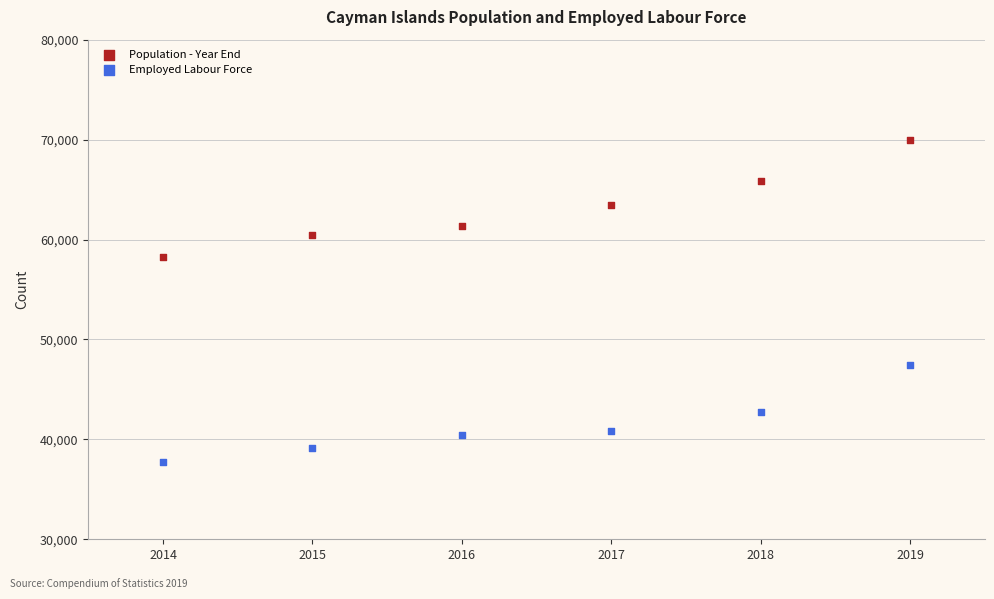

Across all series, what Y value is closest to 53818?

58238